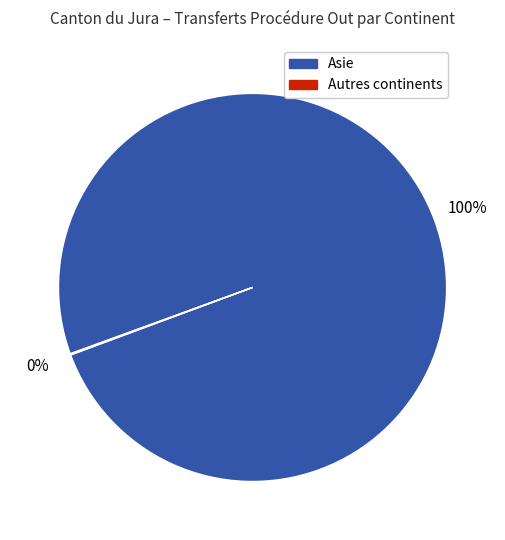

The Asie slice represents 100% of the pie. True or false?

True